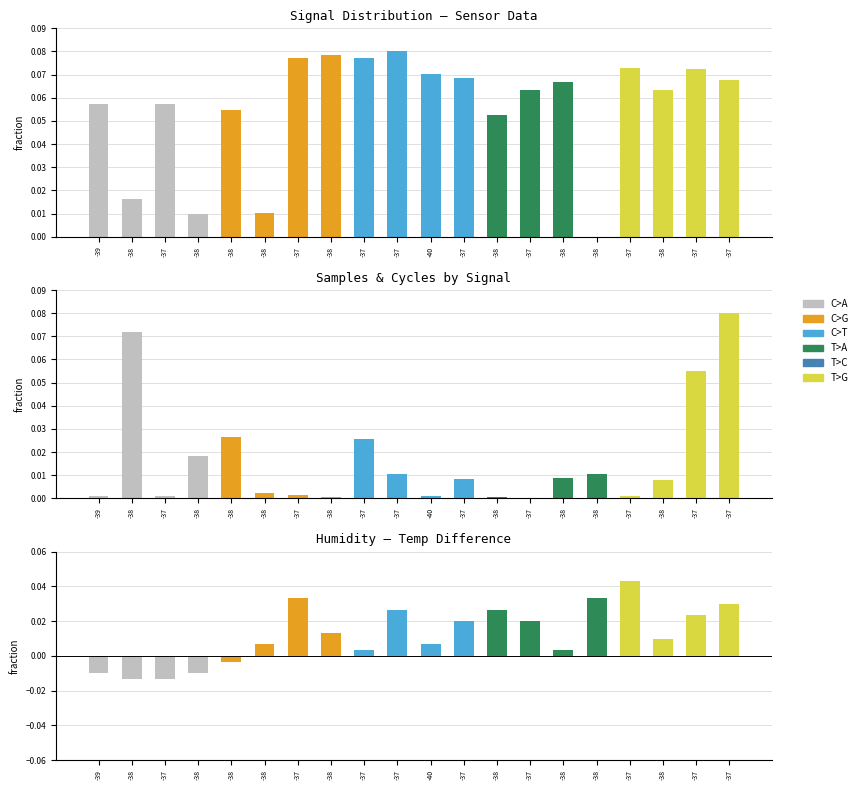

Which category has the highest value in the Samples series?

-37